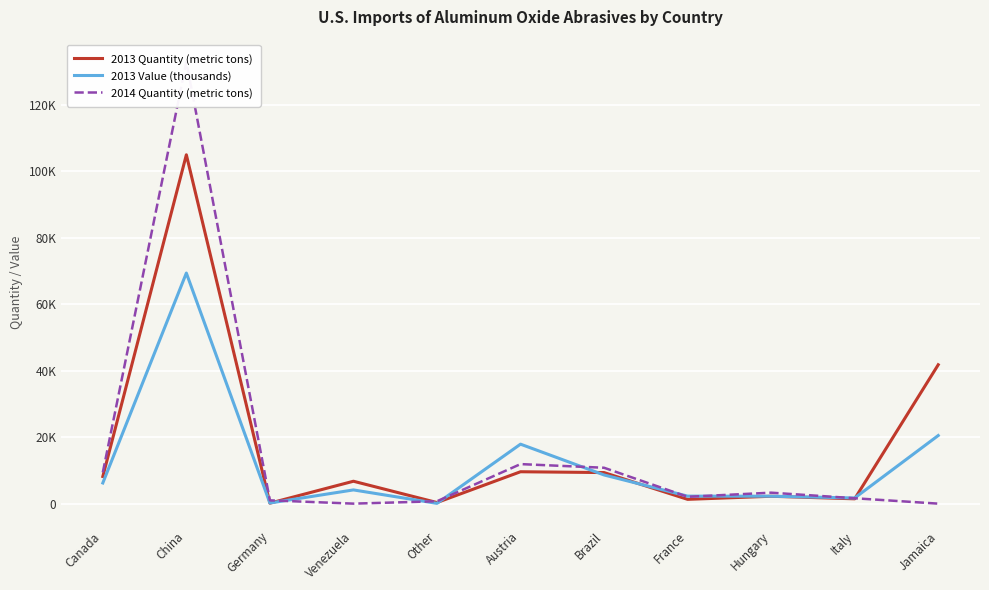

Rank the series by their maximum value, from highest to lowest.

2014 Quantity (metric tons), 2013 Quantity (metric tons), 2013 Value (thousands)